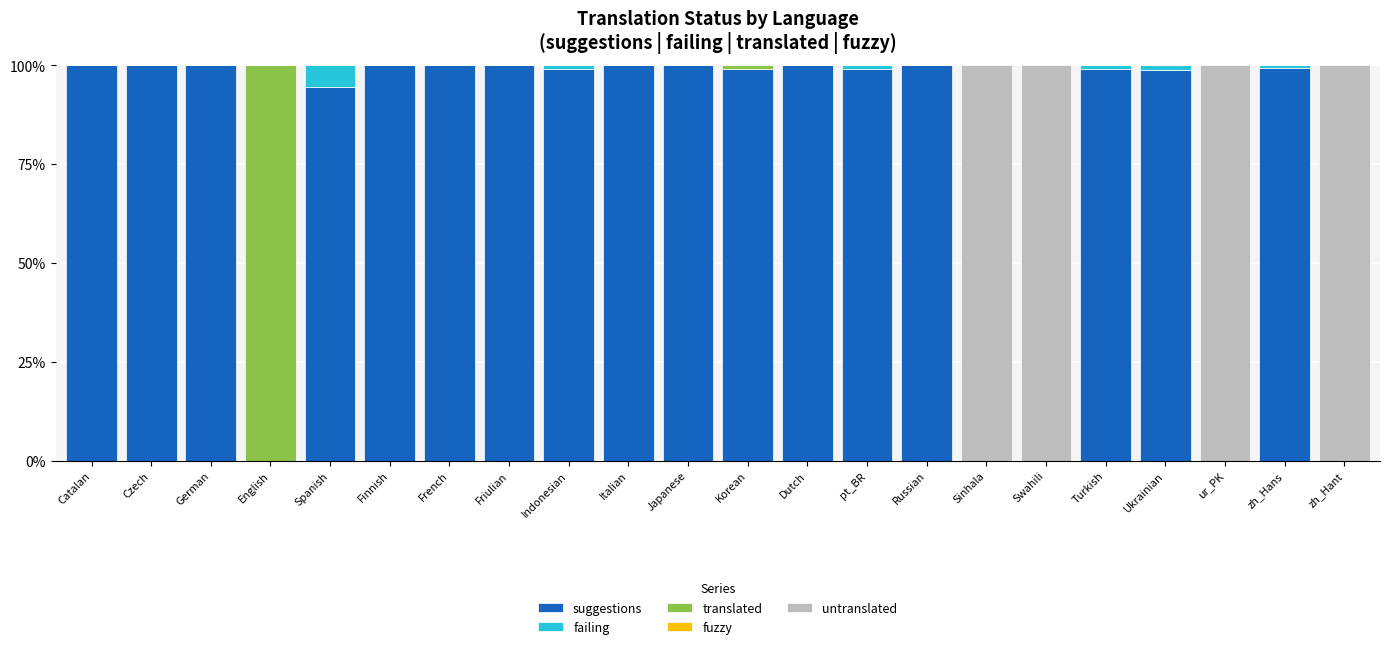

What is the highest value of the suggestions series?

100.0